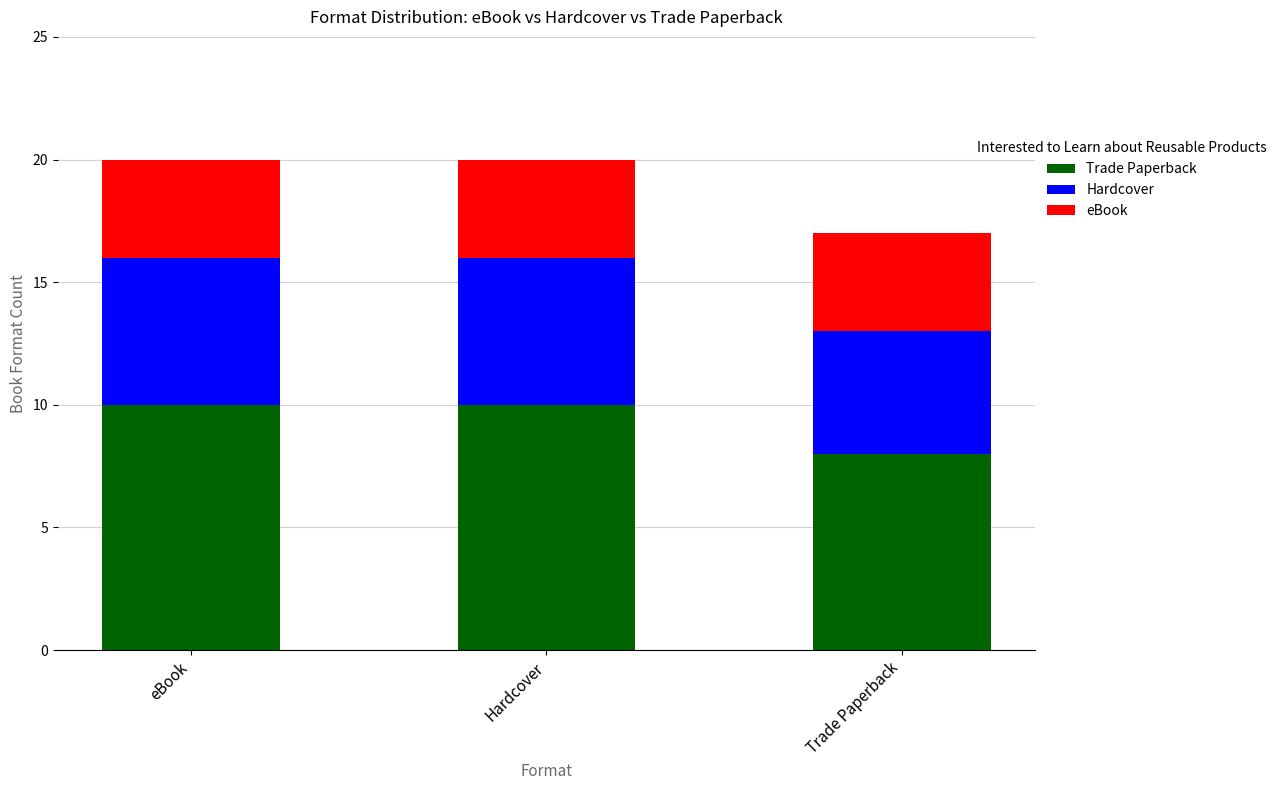

The value of Trade Paperback at Trade Paperback is 2. True or false?

False